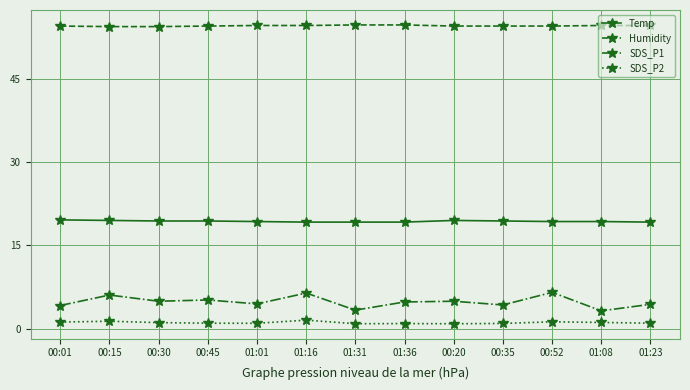

What is the label of the 4th point from the left?

00:45